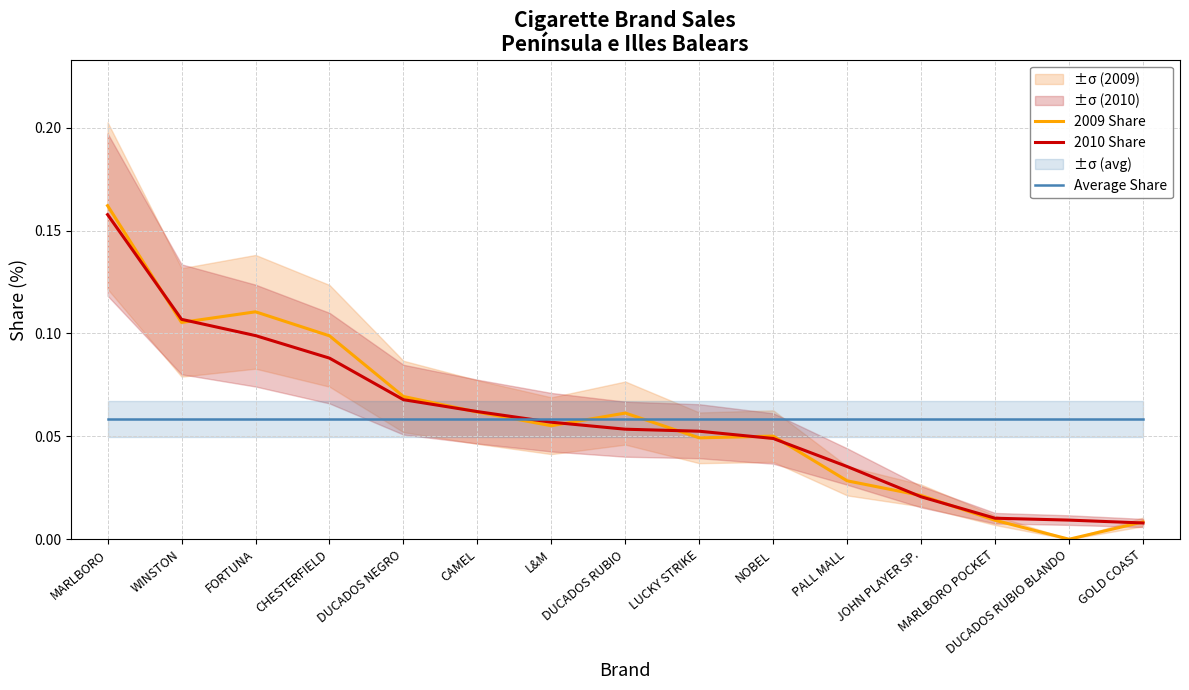

True or false: 2010 Share has more than 2 points higher than both neighbors.

False